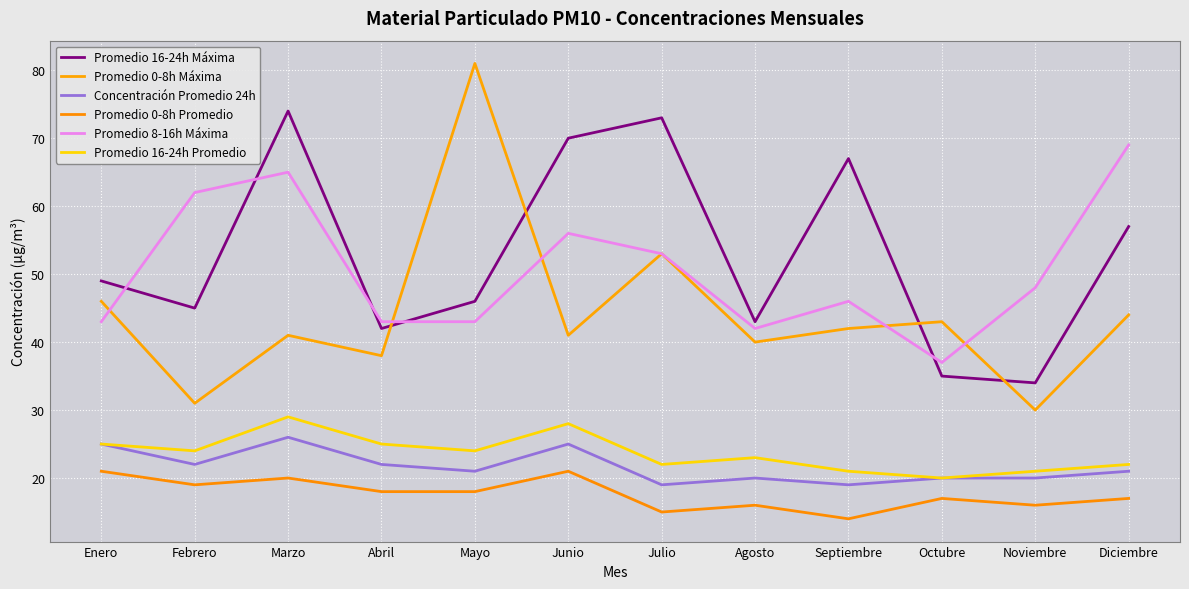

At which label does Promedio 16-24h Promedio first exceed 24?

Enero